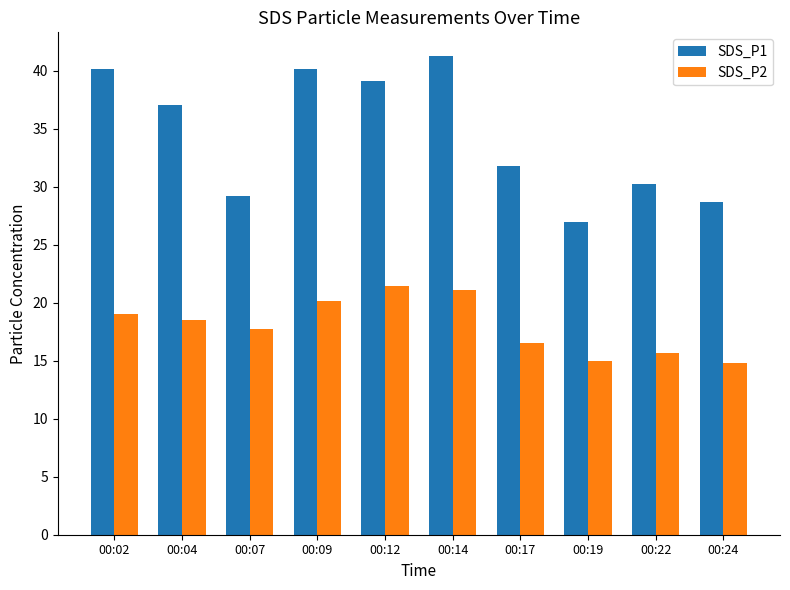

Rank the series at 00:09 from highest to lowest value.

SDS_P1, SDS_P2